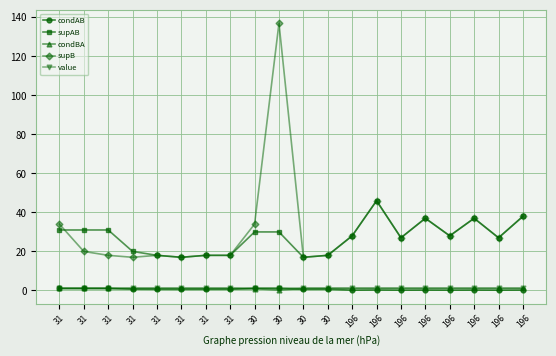

What is the value of the condAB point at the 18th from the left?

0.1